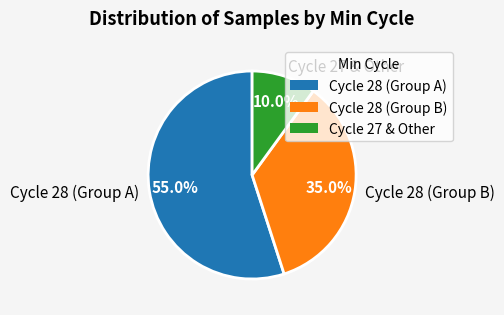

Count the number of slices in the pie.

3